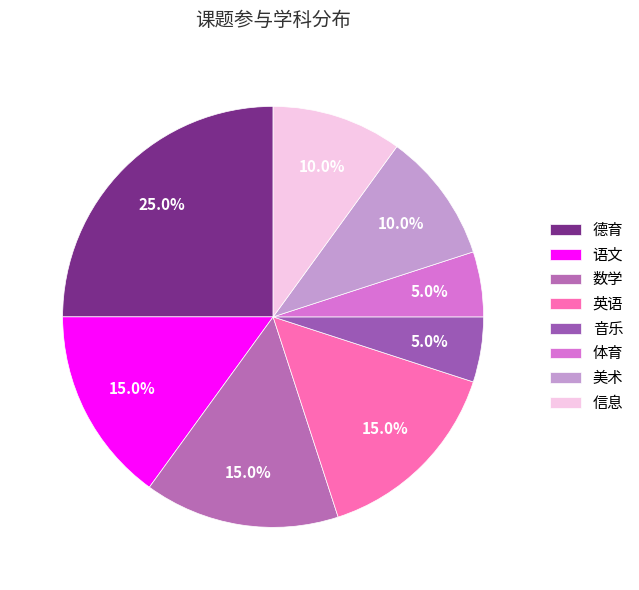

What portion of the pie excludes 德育?

75.0%